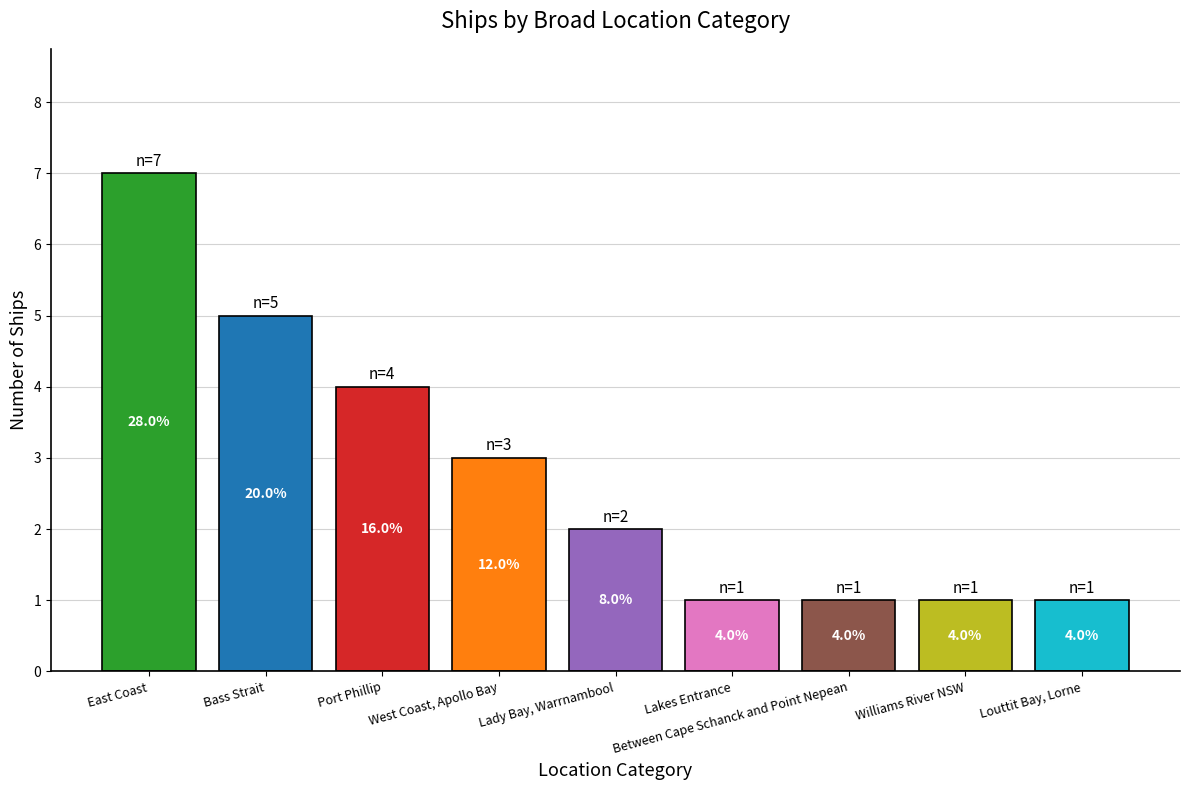

How many bars are there in total?

9